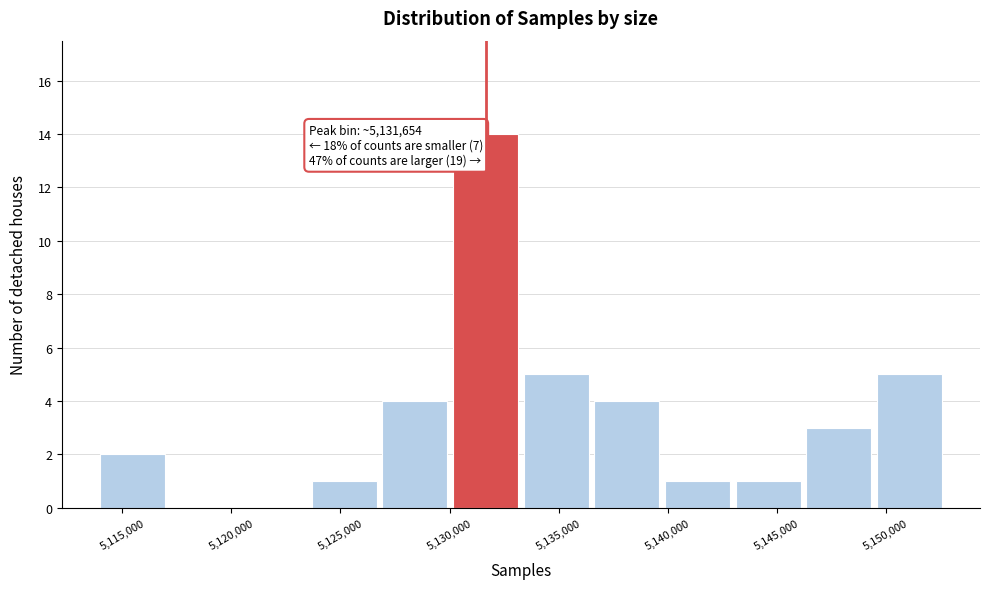

Over which range of the x-axis is the bar tallest?

5130000 to 5133500